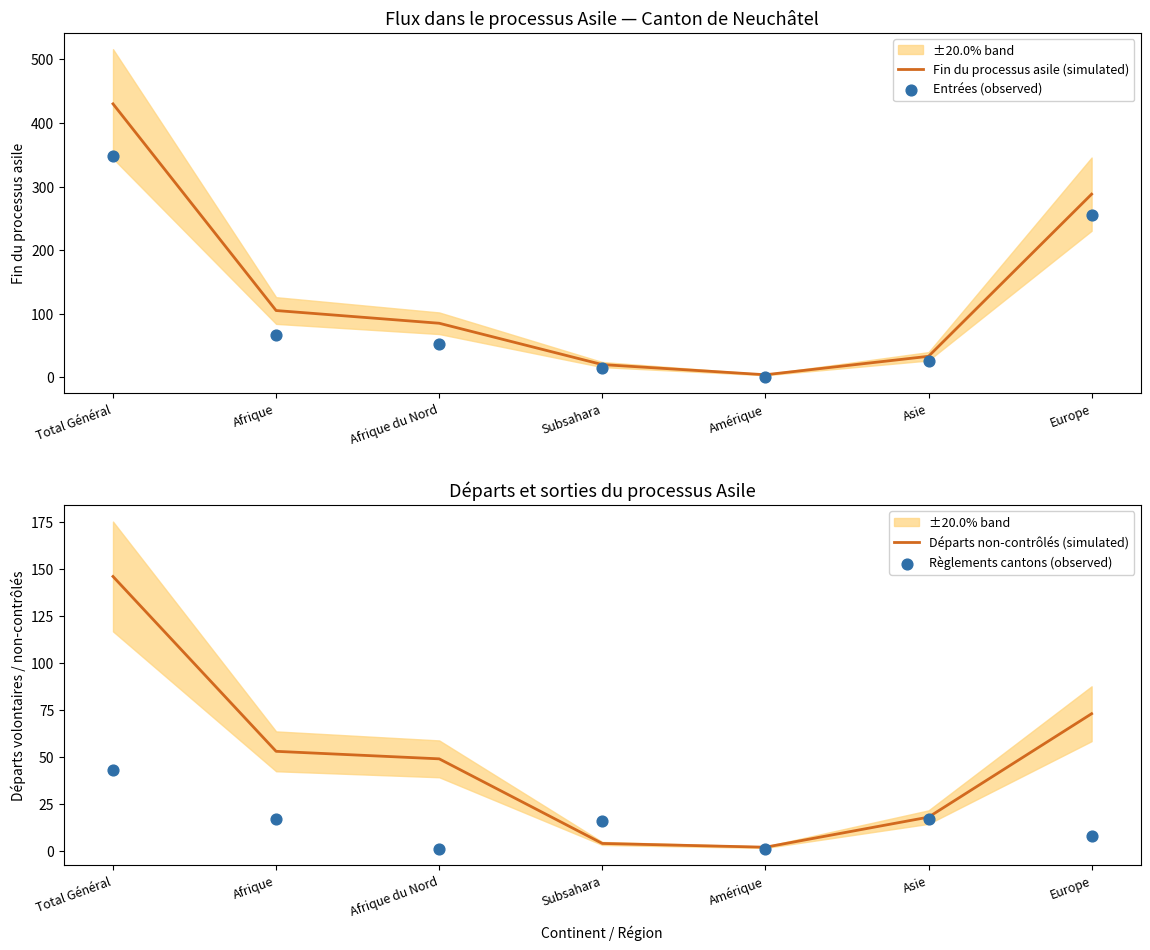

Is the value of Entrées (observed) at Asie greater than the value of Fin du processus asile (simulated) at Asie?

No